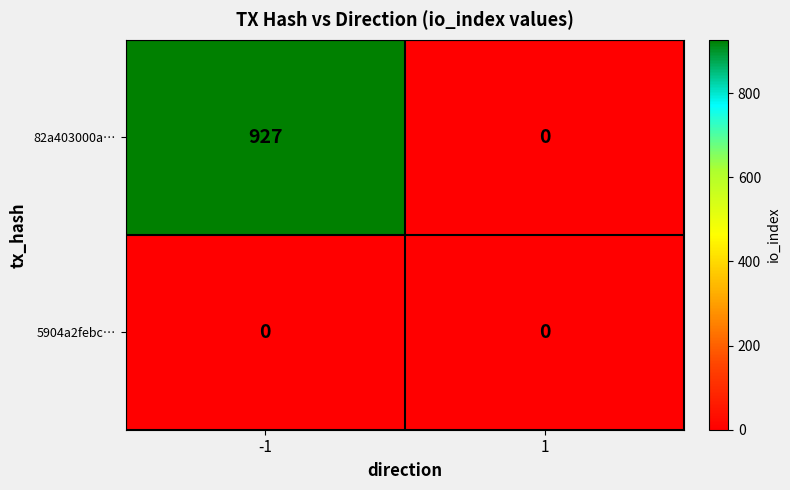

Reading left to right, what are all the values shown in this chart?

82a403000a…: 927	0
5904a2febc…: 0	0